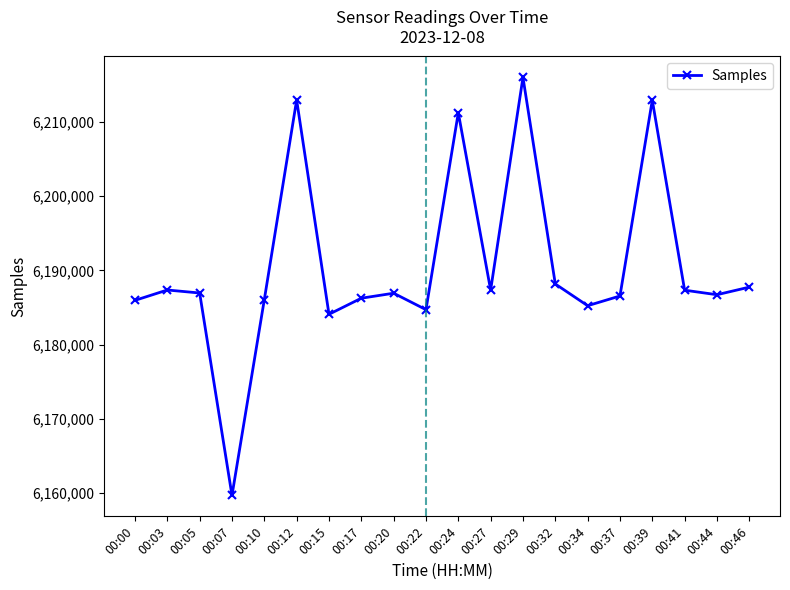

Approximately how many times larger is the value at 00:22 compared to 00:29?

1.0